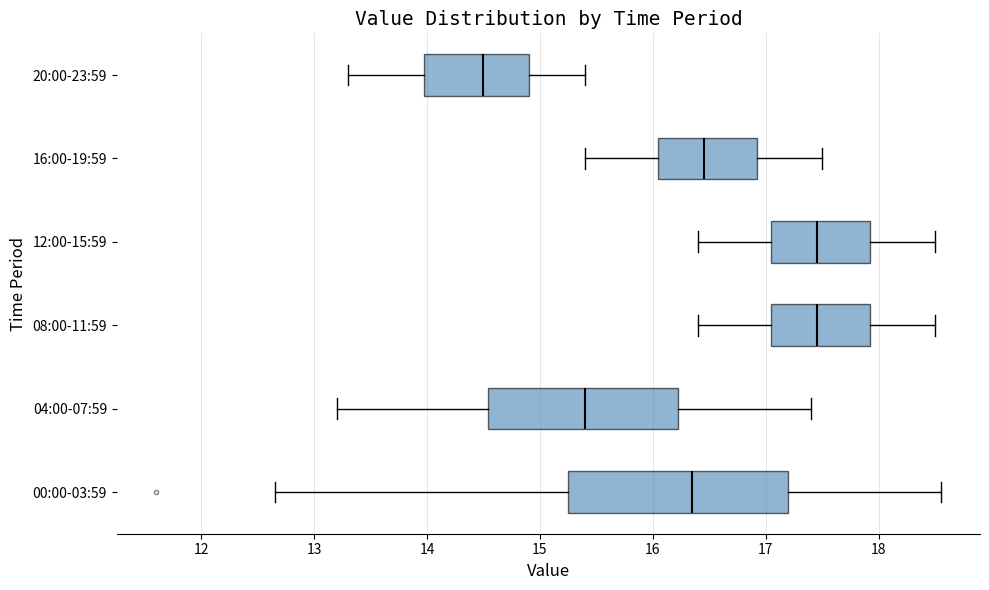

Which box has the furthest to the left median line?

20:00-23:59